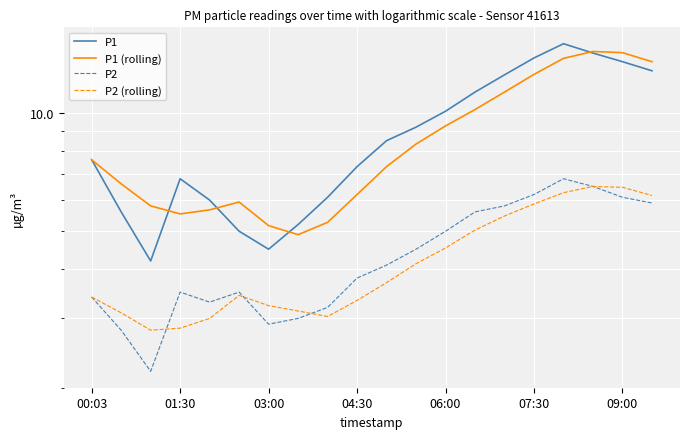

After their last crossing, which series has the higher values: P2 (rolling) or P2?

P2